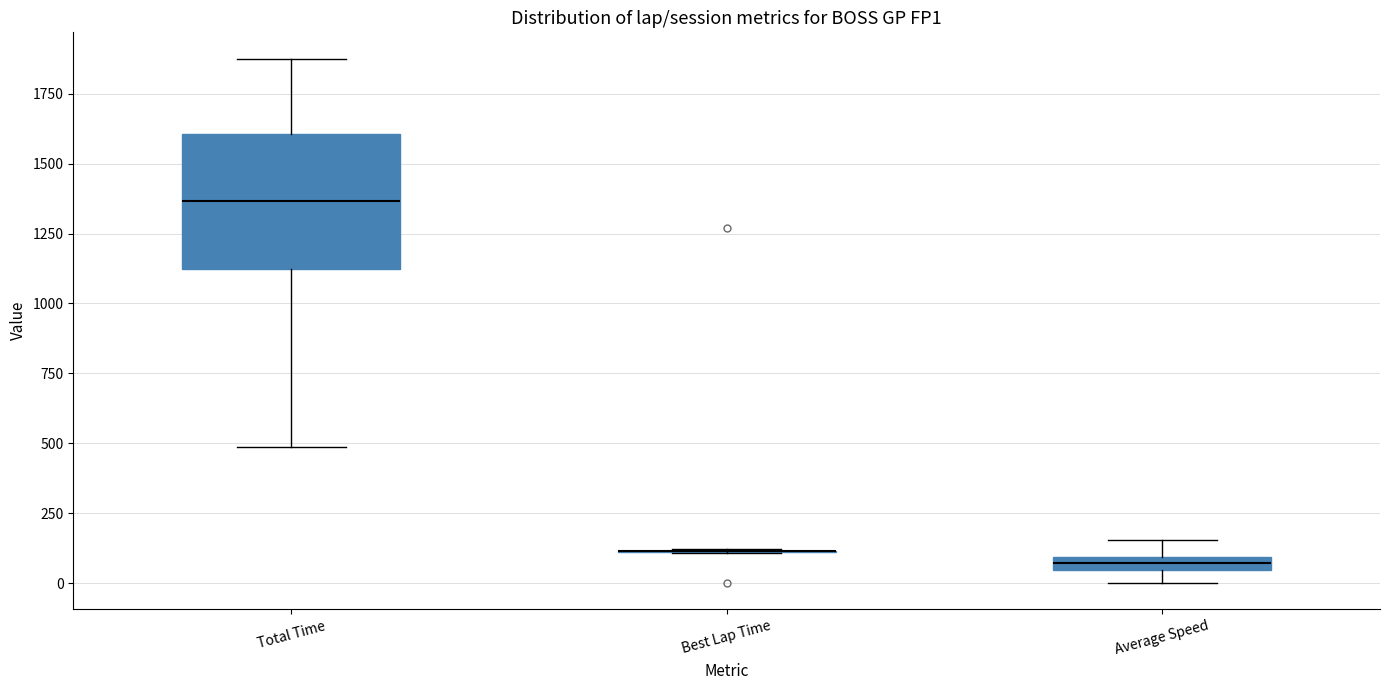

Comparing the boxes themselves (not the whiskers), which one is the tallest?

Total Time